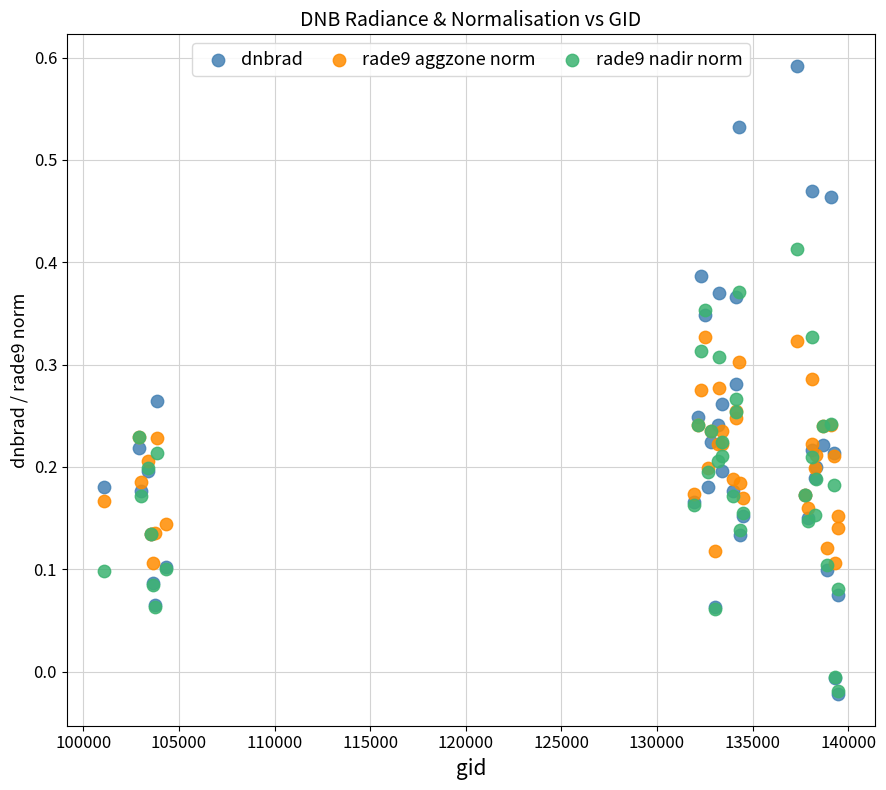

Which series has the widest spread of Y values?

dnbrad